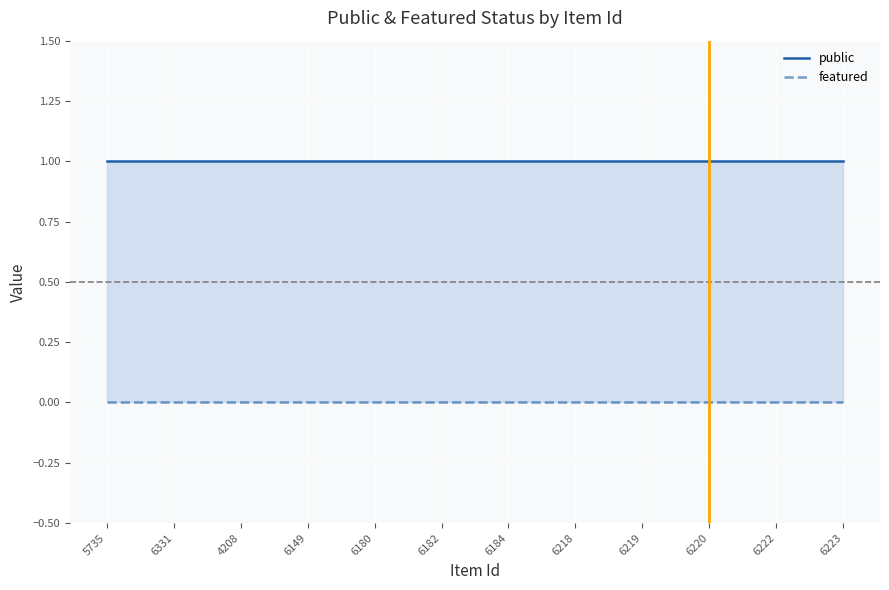

The value of public at 6180 is 1. True or false?

True